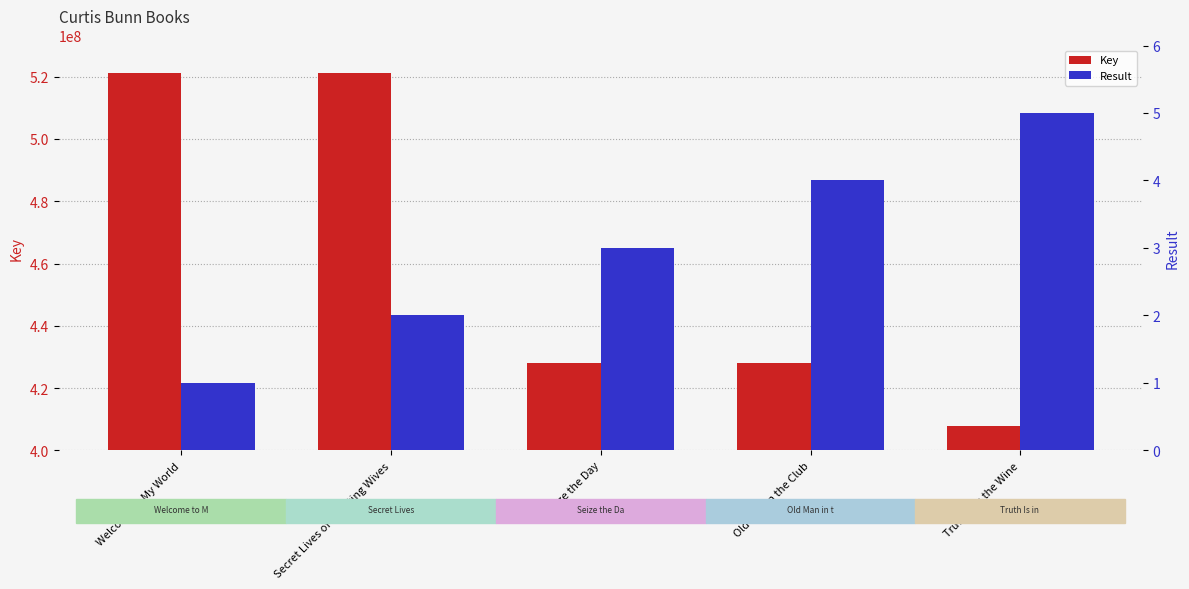

What is the difference between the highest and lowest values at Truth Is in the Wine?

407902946